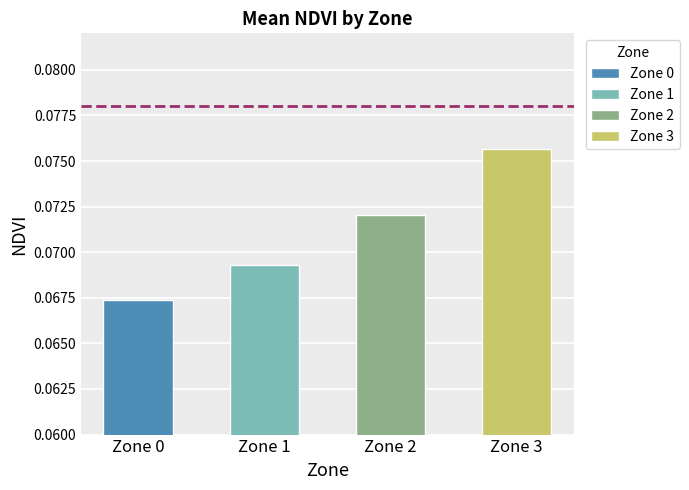

What are all the series names shown in the legend?

Zone 0, Zone 1, Zone 2, Zone 3